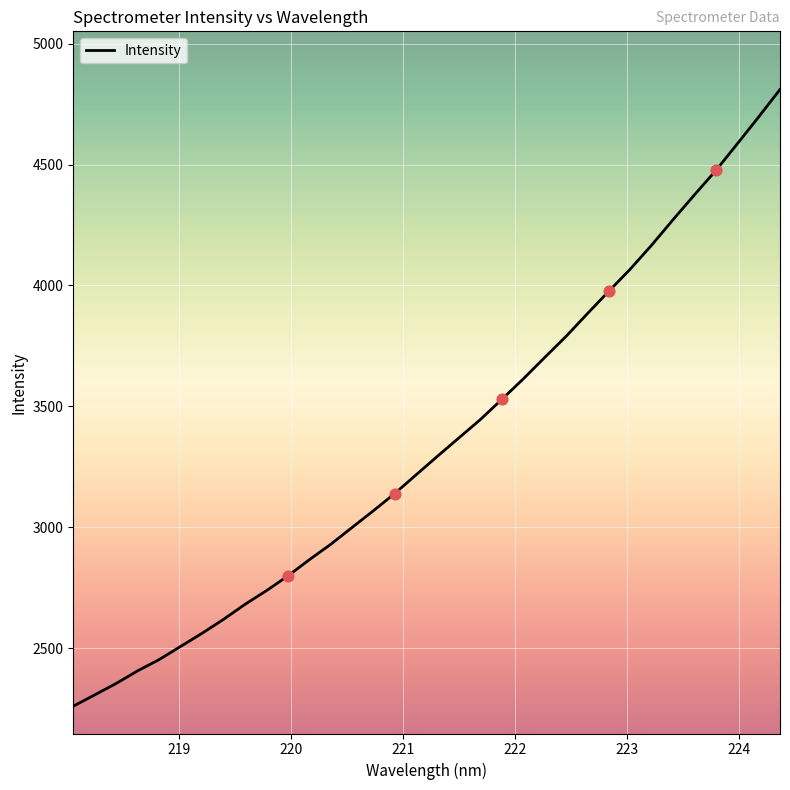

What is the difference between the maximum and minimum values?

2550.8